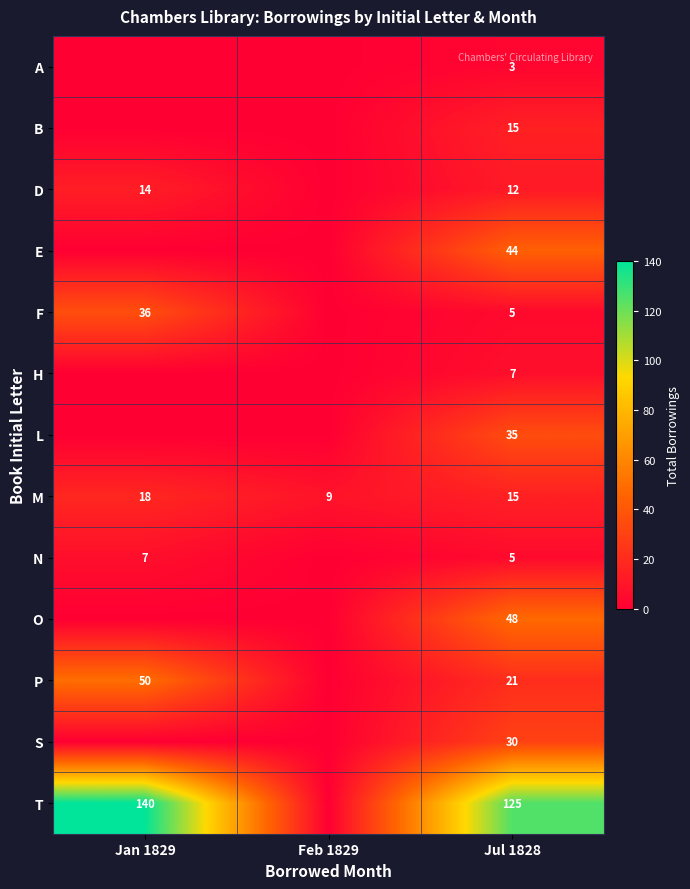

Rank the categories by M value from lowest to highest.

Feb 1829, Jul 1828, Jan 1829